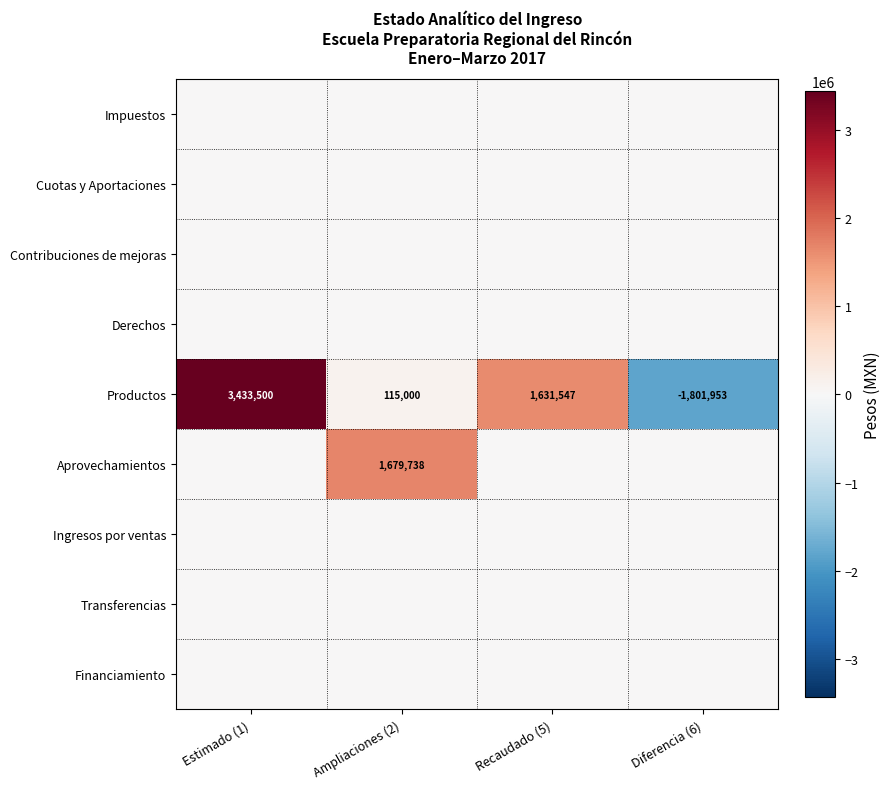

At how many categories does at least one series exceed -154156?

4